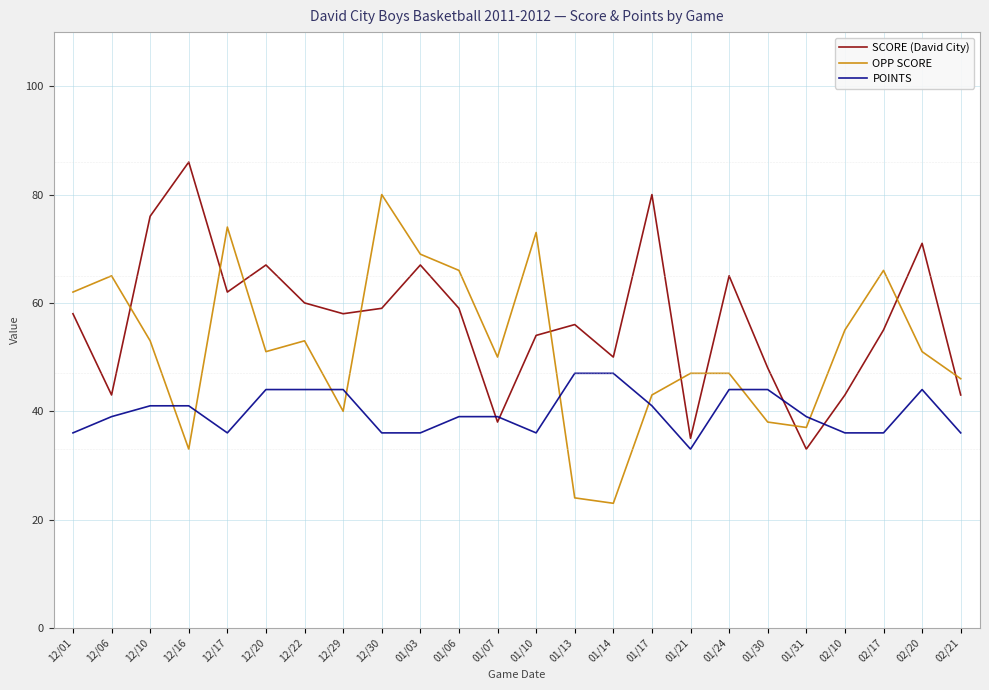

Reading left to right, extract all data points from this chart.

SCORE (David City): 12/01=58	12/06=43	12/10=76	12/16=86	12/17=62	12/20=67	12/22=60	12/29=58	12/30=59	01/03=67	01/06=59	01/07=38	01/10=54	01/13=56	01/14=50	01/17=80	01/21=35	01/24=65	01/30=48	01/31=33	02/10=43	02/17=55	02/20=71	02/21=43
OPP SCORE: 12/01=62	12/06=65	12/10=53	12/16=33	12/17=74	12/20=51	12/22=53	12/29=40	12/30=80	01/03=69	01/06=66	01/07=50	01/10=73	01/13=24	01/14=23	01/17=43	01/21=47	01/24=47	01/30=38	01/31=37	02/10=55	02/17=66	02/20=51	02/21=46
POINTS: 12/01=36	12/06=39	12/10=41	12/16=41	12/17=36	12/20=44	12/22=44	12/29=44	12/30=36	01/03=36	01/06=39	01/07=39	01/10=36	01/13=47	01/14=47	01/17=41	01/21=33	01/24=44	01/30=44	01/31=39	02/10=36	02/17=36	02/20=44	02/21=36